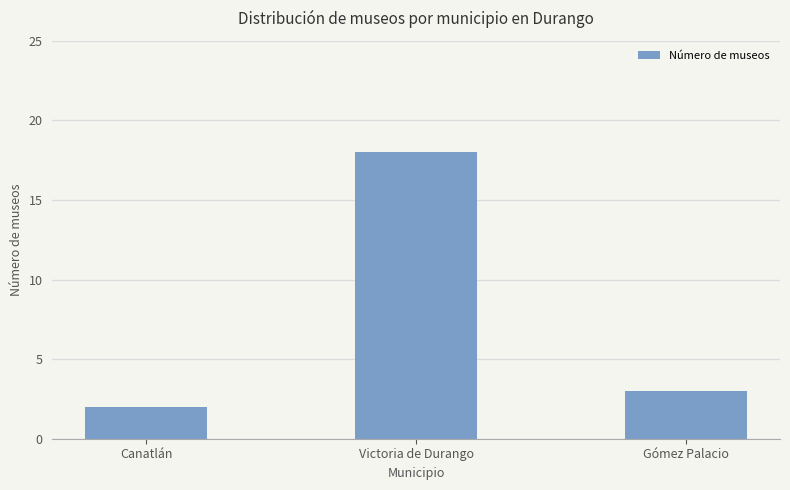

Reading left to right, extract all data points from this chart.

2	18	3